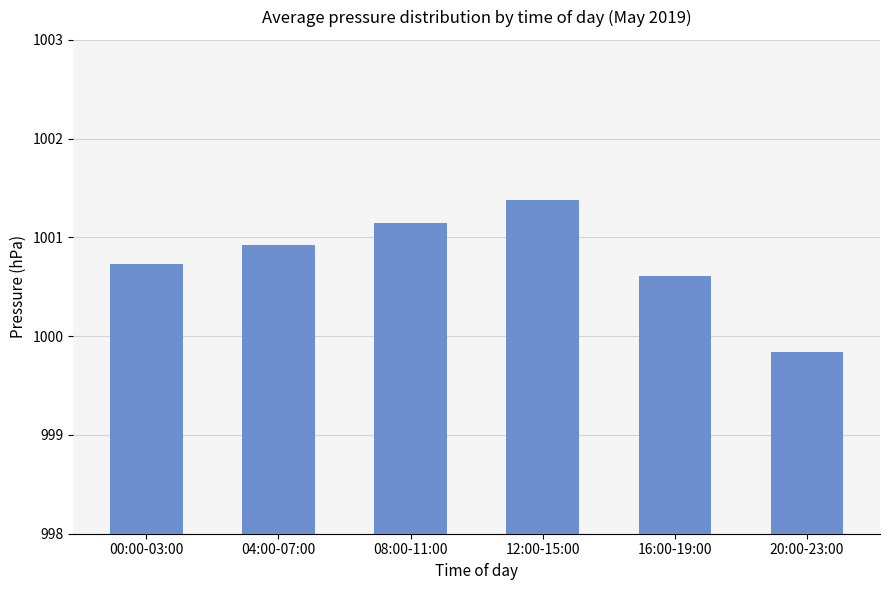

The chart shows a value of 1001.4 at 12:00-15:00. True or false?

True